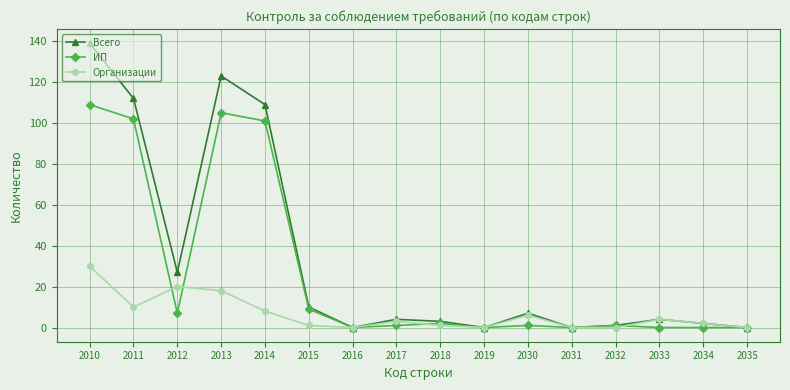

Count the number of data series in this chart.

3